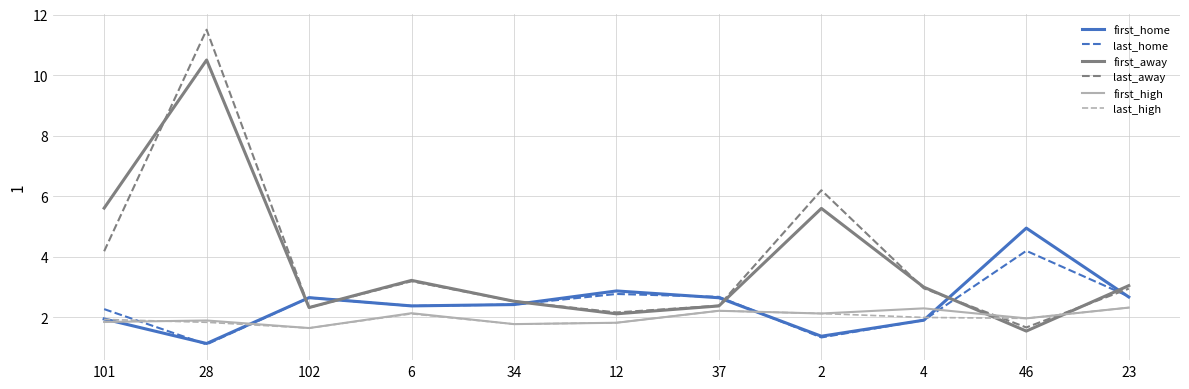

Which series ends up on top after the final intersection of first_away and first_high?

first_away